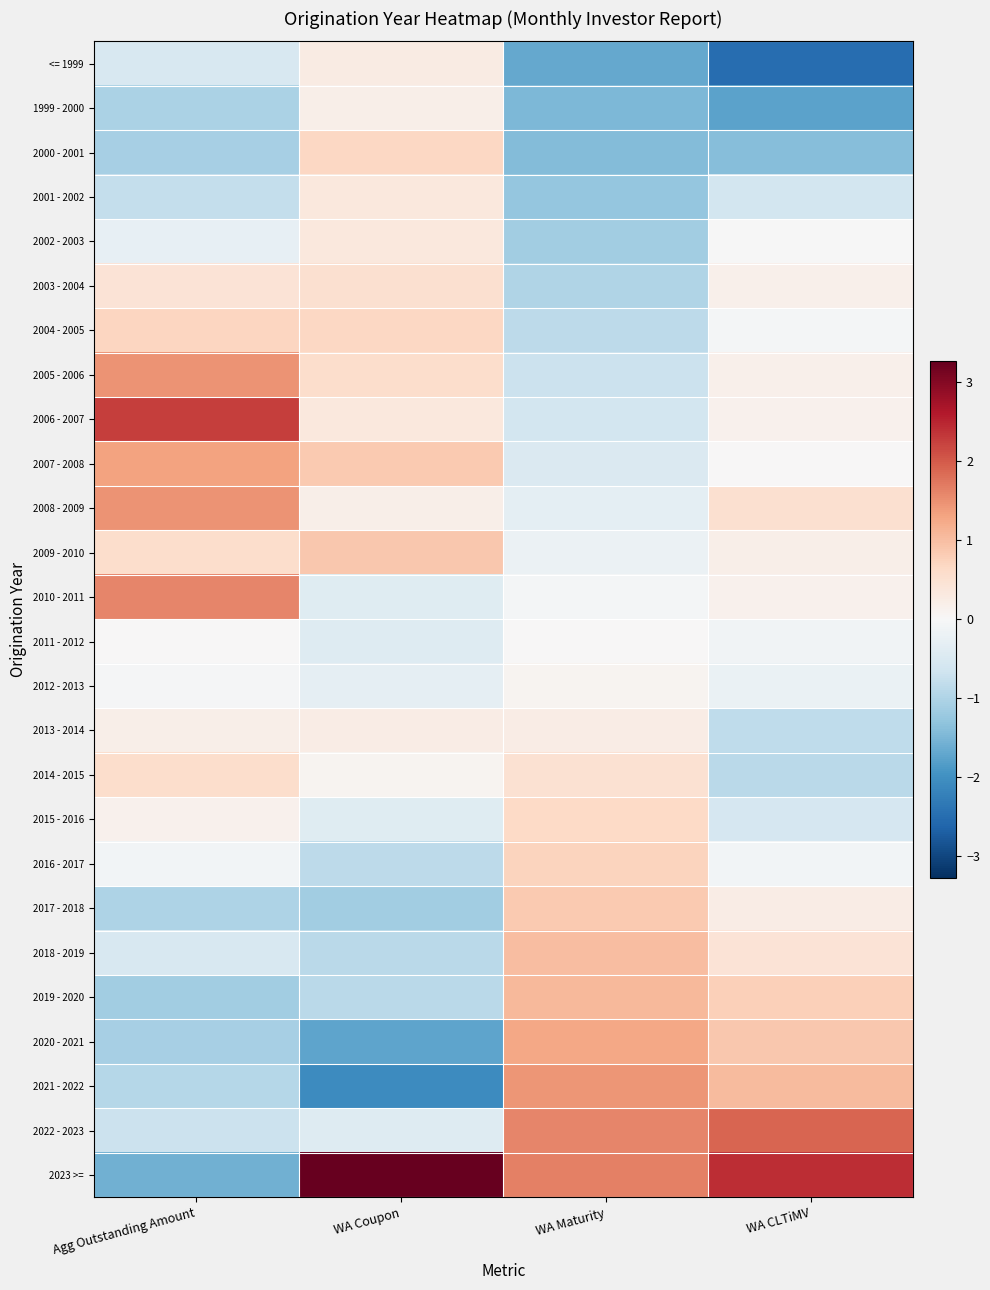

Reading left to right, what are all the values shown in this chart?

<= 1999: Agg Outstanding Amount=-0.5	WA Coupon=0.3	WA Maturity=-1.7	WA CLTiMV=-2.5
1999 - 2000: Agg Outstanding Amount=-1.0	WA Coupon=0.2	WA Maturity=-1.5	WA CLTiMV=-1.8
2000 - 2001: Agg Outstanding Amount=-1.1	WA Coupon=0.7	WA Maturity=-1.4	WA CLTiMV=-1.4
2001 - 2002: Agg Outstanding Amount=-0.8	WA Coupon=0.3	WA Maturity=-1.3	WA CLTiMV=-0.6
2002 - 2003: Agg Outstanding Amount=-0.3	WA Coupon=0.4	WA Maturity=-1.1	WA CLTiMV=-0.0
2003 - 2004: Agg Outstanding Amount=0.4	WA Coupon=0.5	WA Maturity=-1.0	WA CLTiMV=0.2
2004 - 2005: Agg Outstanding Amount=0.7	WA Coupon=0.7	WA Maturity=-0.9	WA CLTiMV=-0.1
2005 - 2006: Agg Outstanding Amount=1.5	WA Coupon=0.6	WA Maturity=-0.7	WA CLTiMV=0.2
2006 - 2007: Agg Outstanding Amount=2.3	WA Coupon=0.4	WA Maturity=-0.6	WA CLTiMV=0.1
2007 - 2008: Agg Outstanding Amount=1.3	WA Coupon=0.8	WA Maturity=-0.5	WA CLTiMV=0.0
2008 - 2009: Agg Outstanding Amount=1.5	WA Coupon=0.2	WA Maturity=-0.3	WA CLTiMV=0.5
2009 - 2010: Agg Outstanding Amount=0.6	WA Coupon=0.9	WA Maturity=-0.2	WA CLTiMV=0.2
2010 - 2011: Agg Outstanding Amount=1.6	WA Coupon=-0.4	WA Maturity=-0.1	WA CLTiMV=0.1
2011 - 2012: Agg Outstanding Amount=0.0	WA Coupon=-0.4	WA Maturity=0.0	WA CLTiMV=-0.1
2012 - 2013: Agg Outstanding Amount=-0.0	WA Coupon=-0.3	WA Maturity=0.1	WA CLTiMV=-0.2
2013 - 2014: Agg Outstanding Amount=0.2	WA Coupon=0.2	WA Maturity=0.3	WA CLTiMV=-0.8
2014 - 2015: Agg Outstanding Amount=0.6	WA Coupon=0.1	WA Maturity=0.5	WA CLTiMV=-0.9
2015 - 2016: Agg Outstanding Amount=0.1	WA Coupon=-0.4	WA Maturity=0.6	WA CLTiMV=-0.5
2016 - 2017: Agg Outstanding Amount=-0.1	WA Coupon=-0.9	WA Maturity=0.7	WA CLTiMV=-0.1
2017 - 2018: Agg Outstanding Amount=-1.0	WA Coupon=-1.1	WA Maturity=0.9	WA CLTiMV=0.2
2018 - 2019: Agg Outstanding Amount=-0.5	WA Coupon=-0.9	WA Maturity=1.0	WA CLTiMV=0.4
2019 - 2020: Agg Outstanding Amount=-1.1	WA Coupon=-0.9	WA Maturity=1.1	WA CLTiMV=0.8
2020 - 2021: Agg Outstanding Amount=-1.1	WA Coupon=-1.7	WA Maturity=1.3	WA CLTiMV=0.9
2021 - 2022: Agg Outstanding Amount=-0.9	WA Coupon=-2.1	WA Maturity=1.4	WA CLTiMV=1.0
2022 - 2023: Agg Outstanding Amount=-0.7	WA Coupon=-0.4	WA Maturity=1.6	WA CLTiMV=1.9
2023 >=: Agg Outstanding Amount=-1.6	WA Coupon=3.3	WA Maturity=1.7	WA CLTiMV=2.4